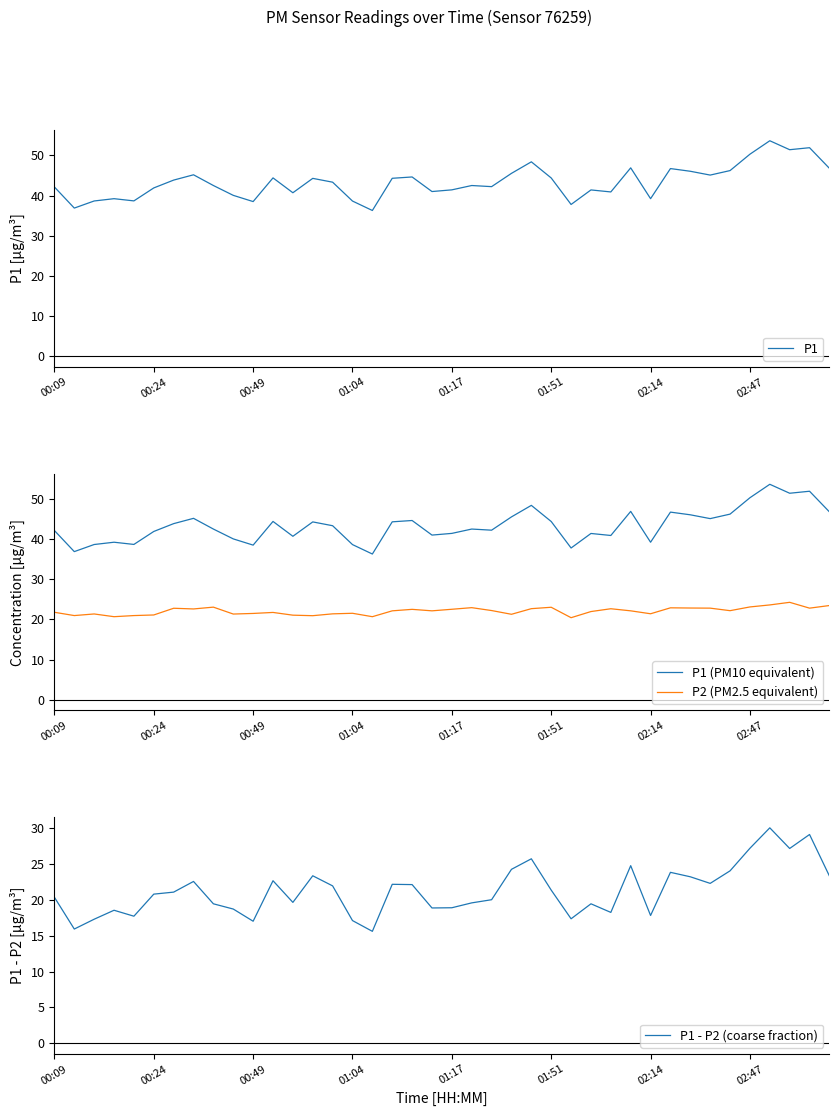

True or false: P2 (PM2.5 equivalent) has a value of 22.5 at 01:17.

True